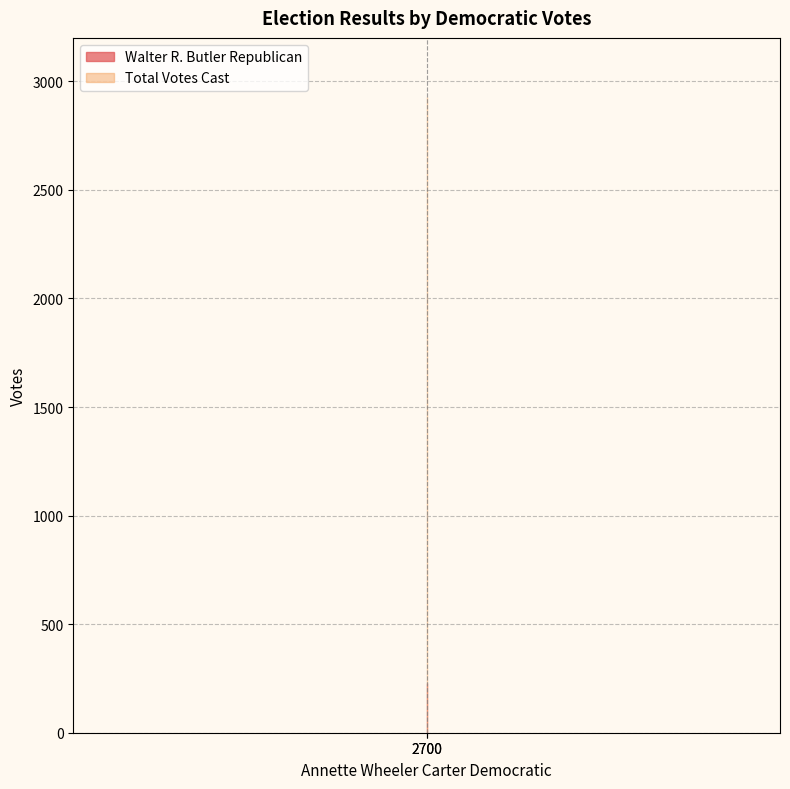

At which category is the sum across all series the highest?

2700